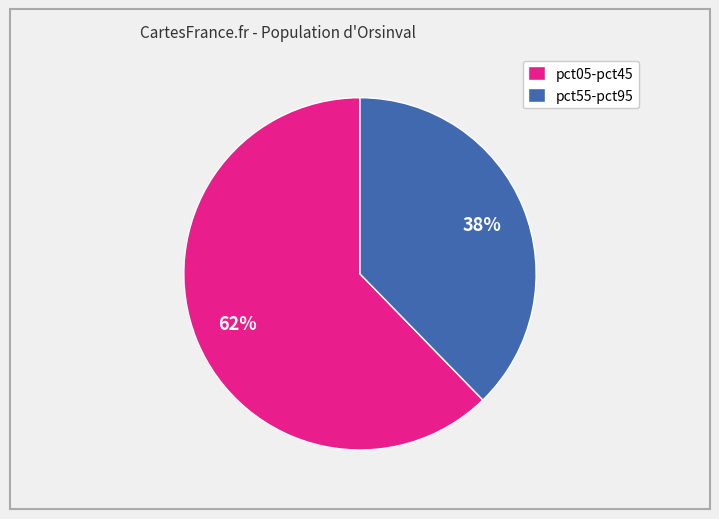

How many segments does this pie chart have?

2